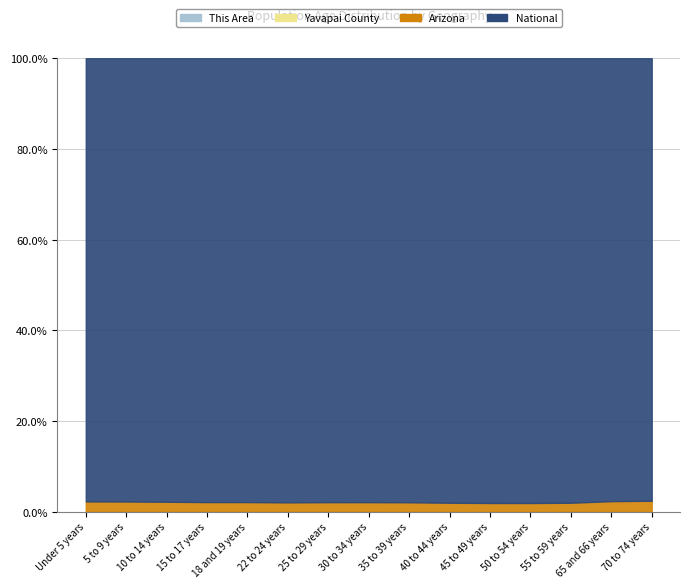

List the labels in order of National value, largest first.

45 to 49 years, 50 to 54 years, 25 to 29 years, 40 to 44 years, 10 to 14 years, 5 to 9 years, Under 5 years, 35 to 39 years, 30 to 34 years, 55 to 59 years, 15 to 17 years, 22 to 24 years, 70 to 74 years, 18 and 19 years, 65 and 66 years